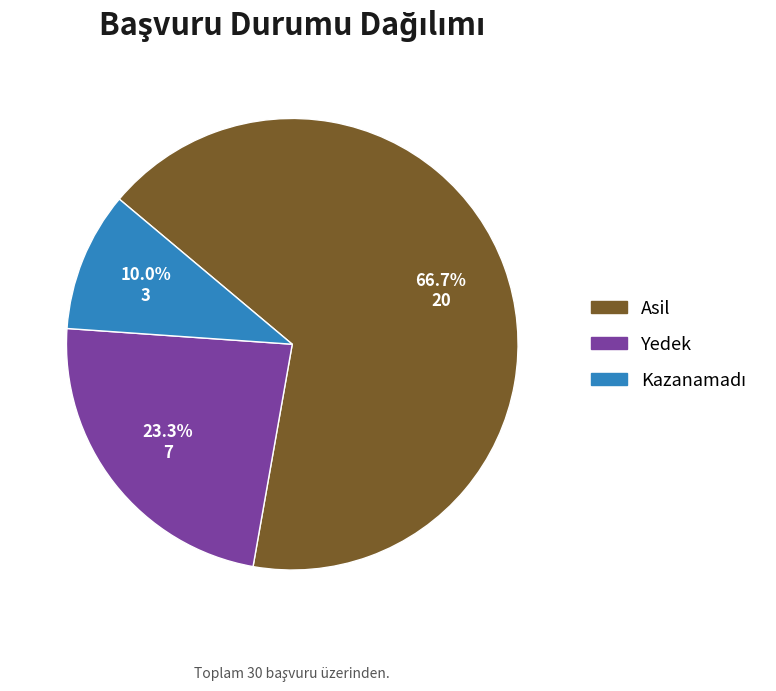

What is the largest slice in the pie chart?

Asil